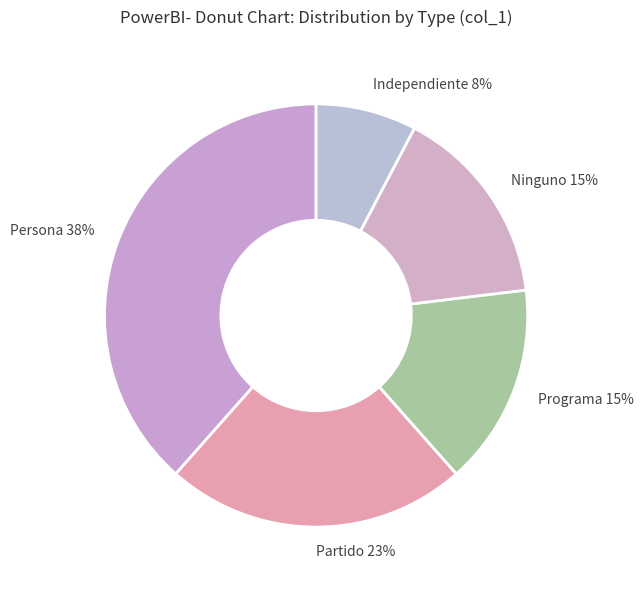

Is there a majority slice in this chart?

No